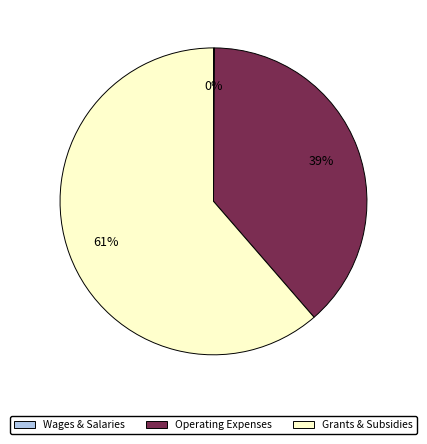

Is there a majority slice in this chart?

Yes